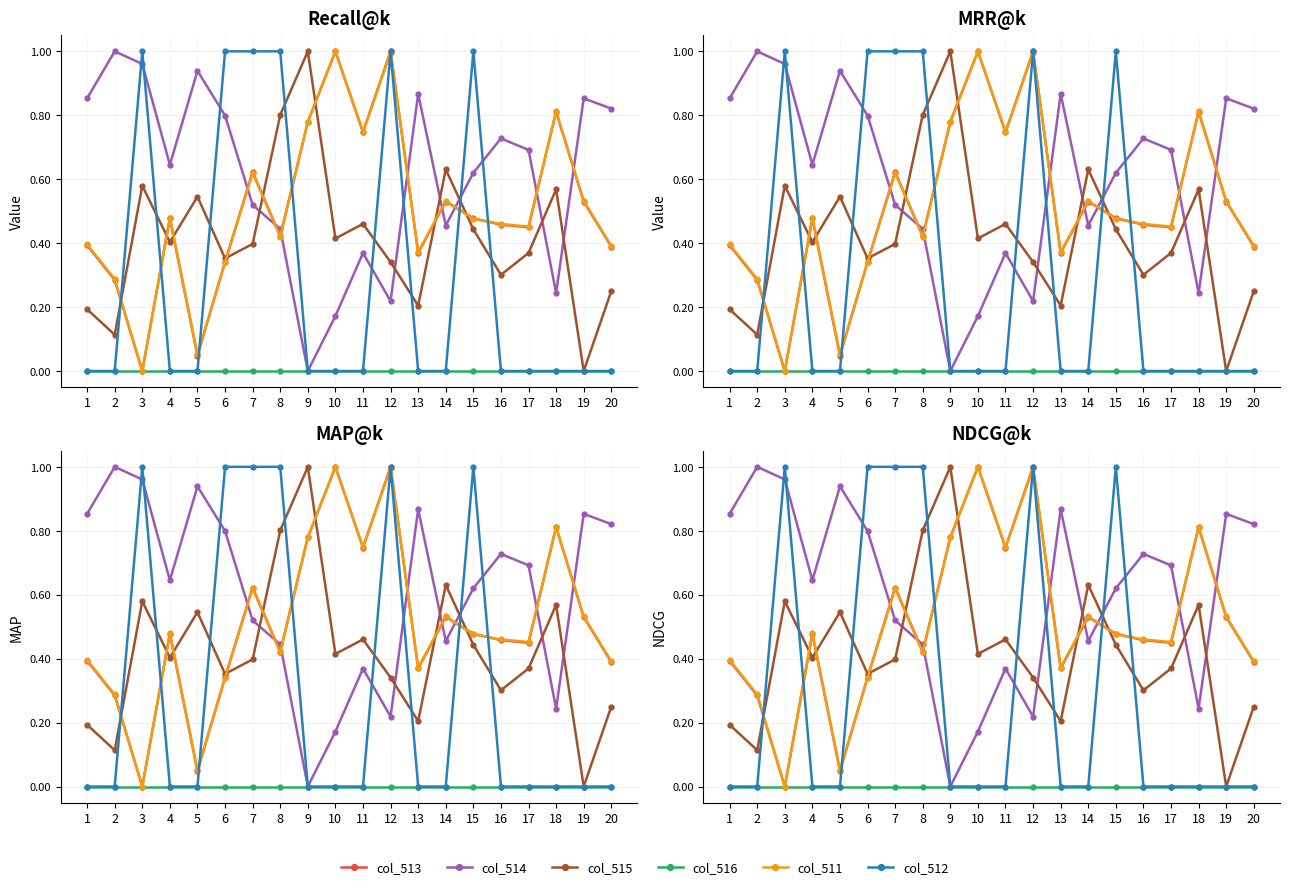

List the labels in order of col_512 value, smallest first.

1, 2, 4, 5, 9, 10, 11, 13, 14, 16, 17, 18, 19, 20, 3, 6, 7, 8, 12, 15